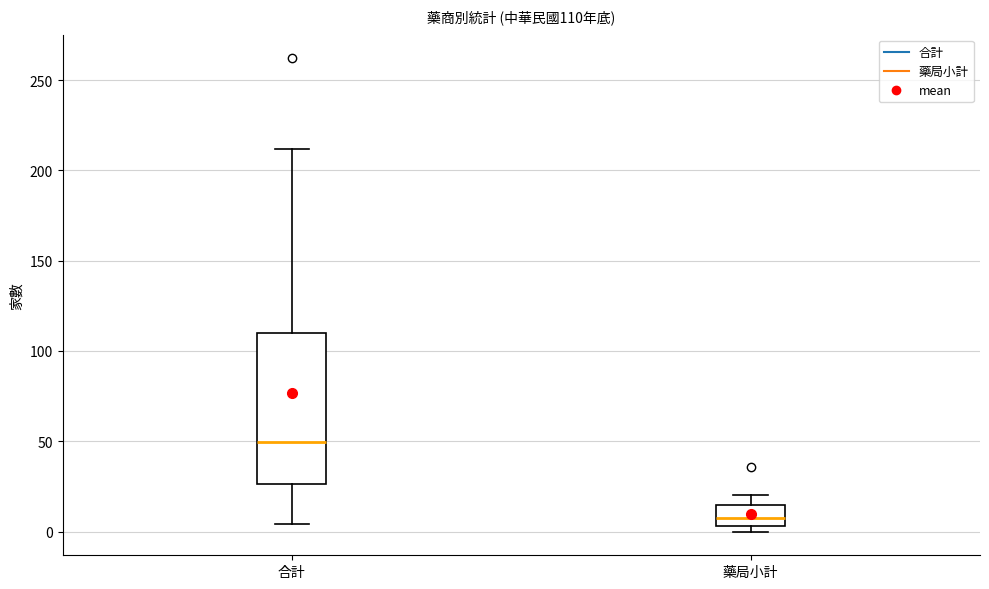

Comparing the boxes themselves (not the whiskers), which one is the tallest?

合計